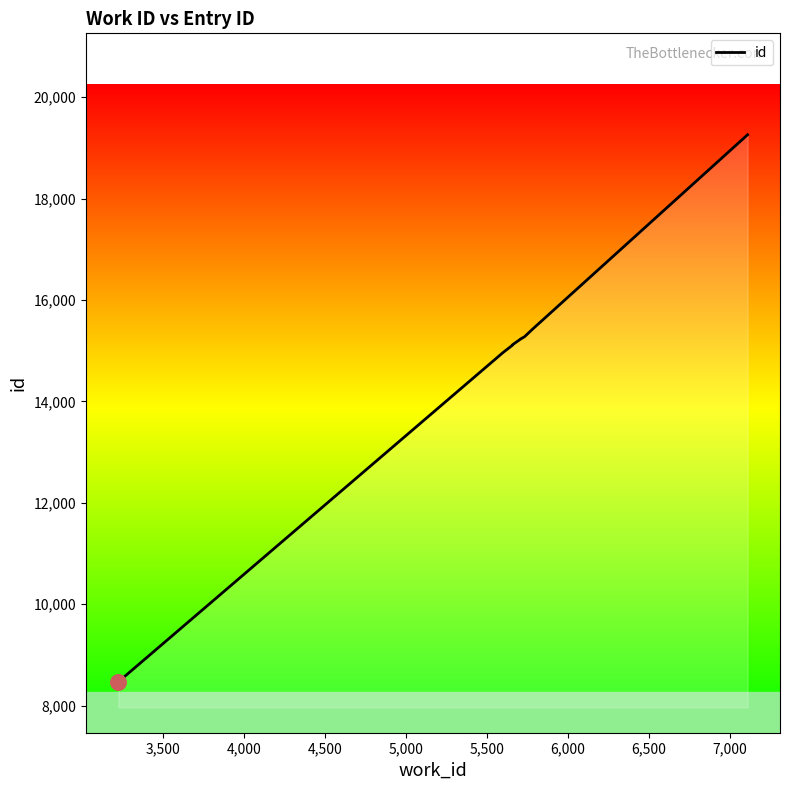

What is the change in value from 5658 to 5782?

+317